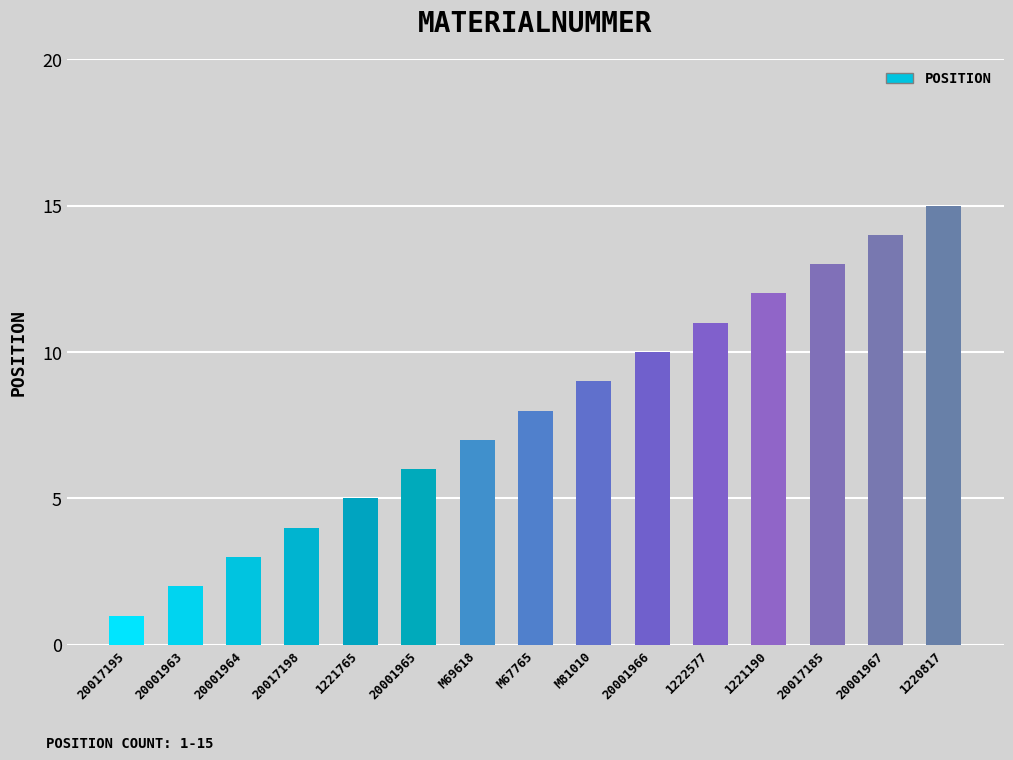

Rank the categories by value from highest to lowest.

1220817, 20001967, 20017185, 1221190, 1222577, 20001966, M81010, M67765, M69618, 20001965, 1221765, 20017198, 20001964, 20001963, 20017195